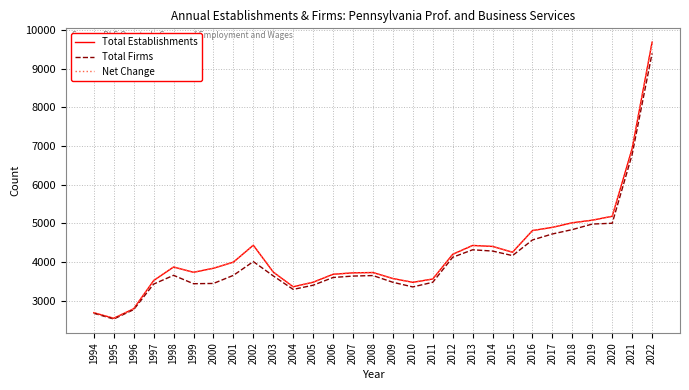

What is the spread (max minus min) of values at 2012?

77